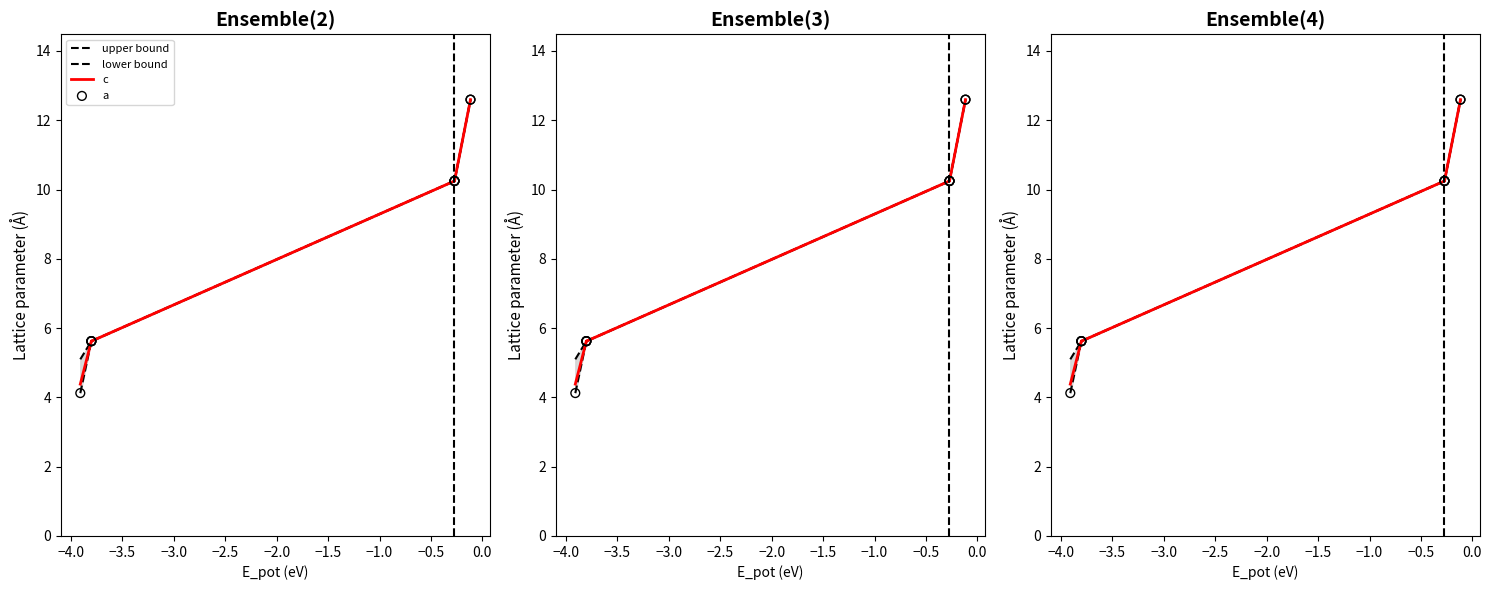

Which series contains the highest Y value?

upper bound